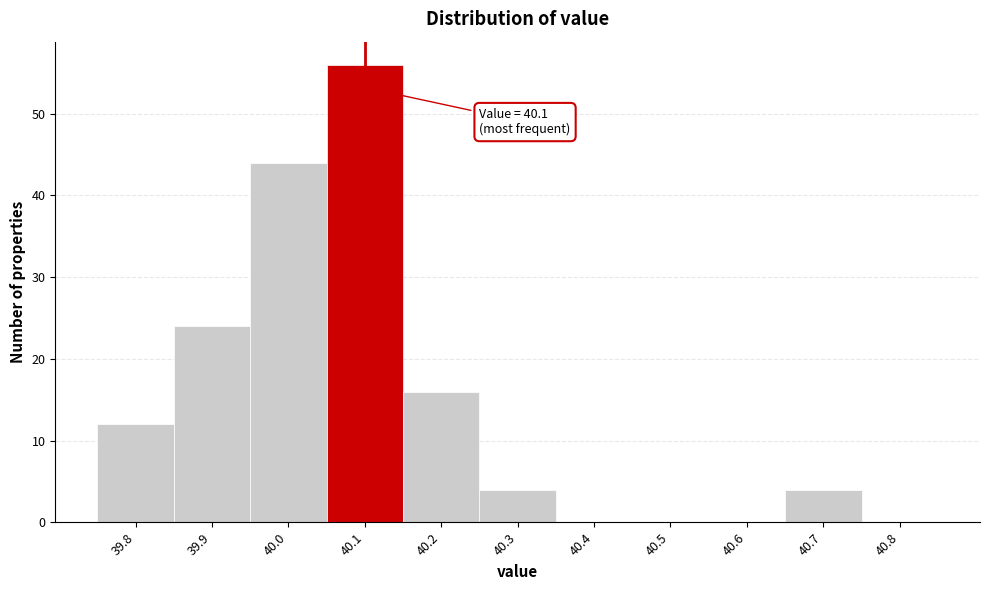

Over which range of the x-axis is the bar tallest?

40.05 to 40.15